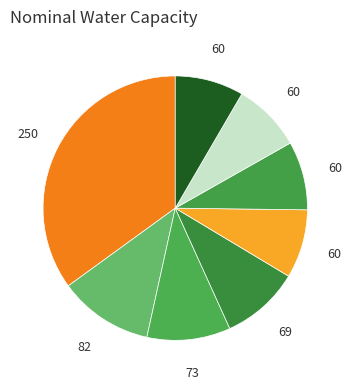

How many segments does this pie chart have?

8